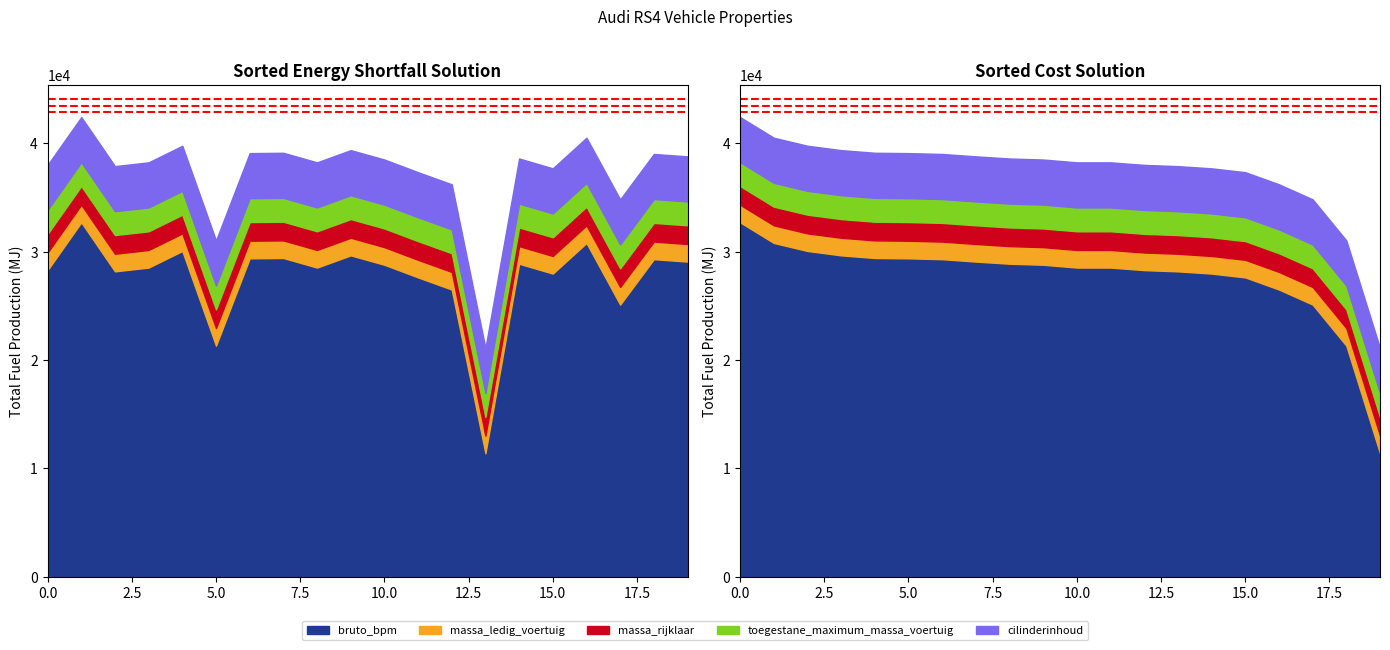

True or false: cilinderinhoud and toegestane_maximum_massa_voertuig intersect in this chart.

False